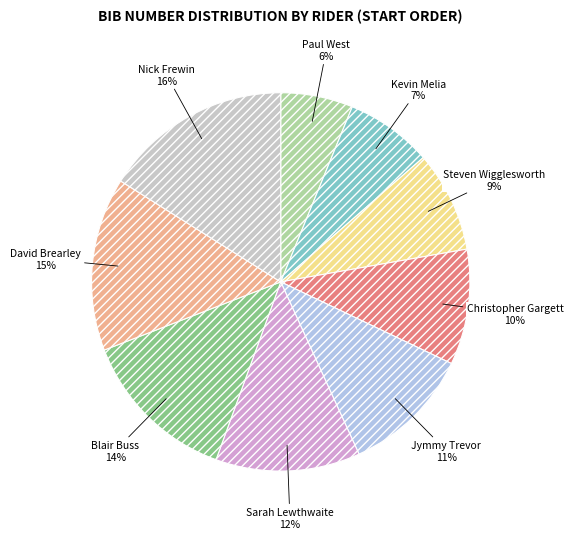

How many segments does this pie chart have?

9